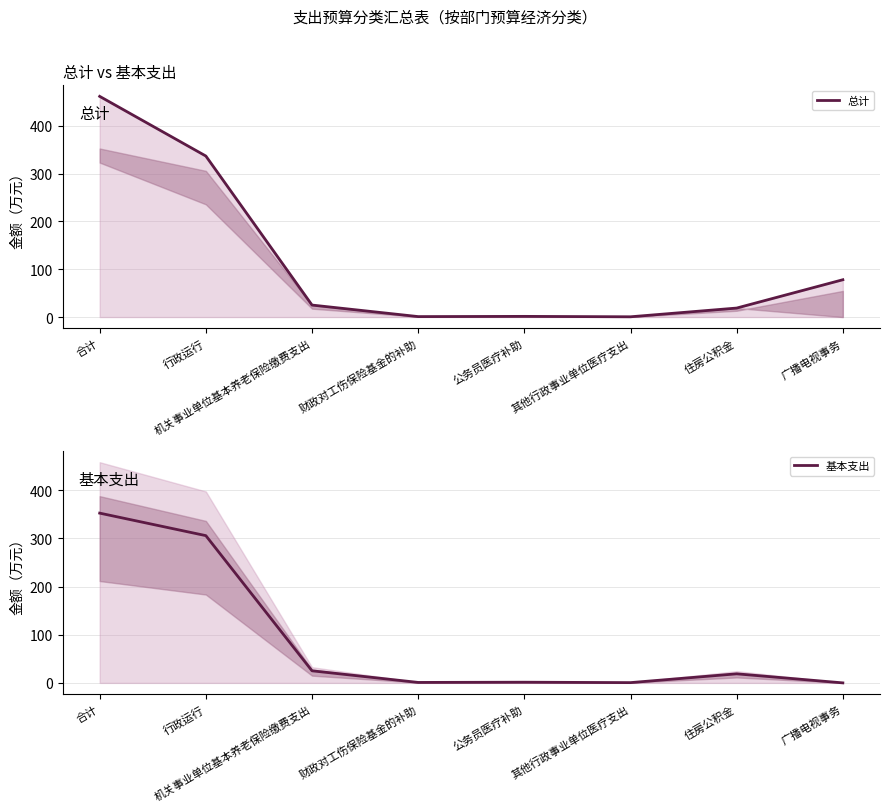

What are all the series names shown in the legend?

总计, 基本支出